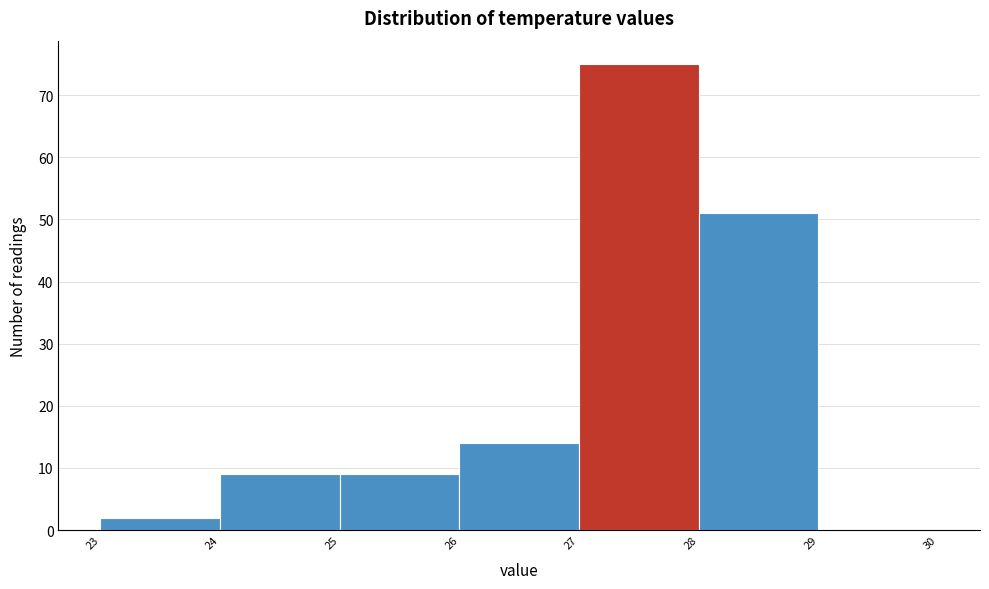

Over which range of the x-axis is the bar tallest?

27 to 28